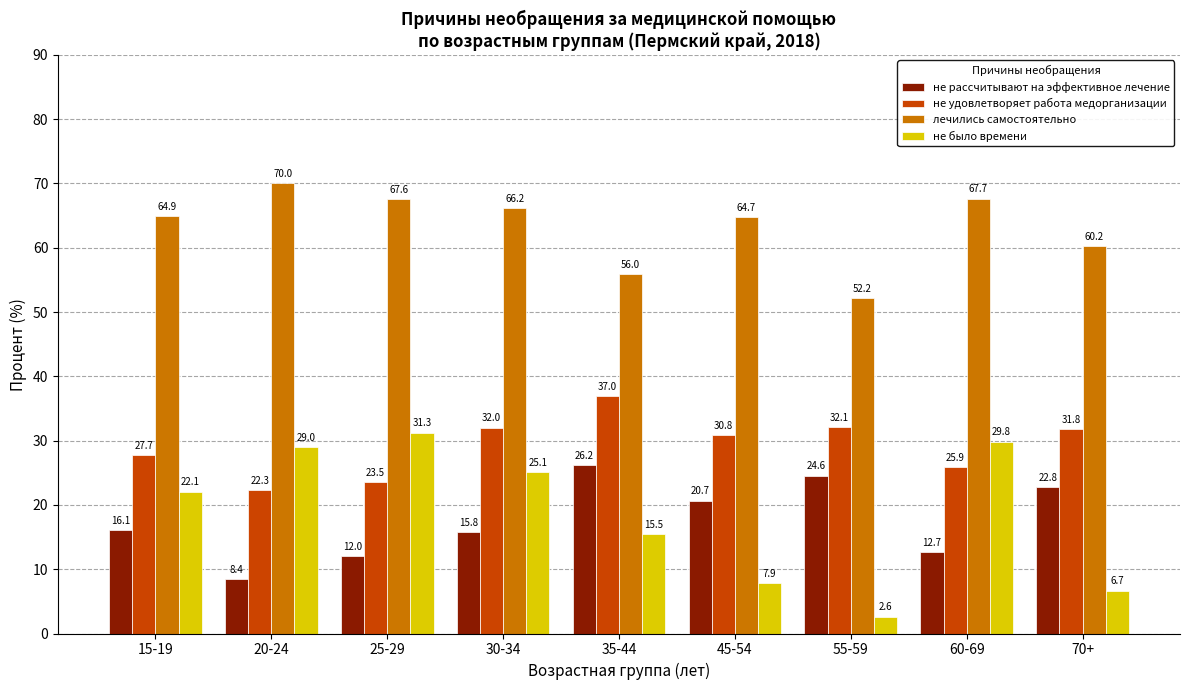

The не было времени series shows 51.5 at 60-69. True or false?

False